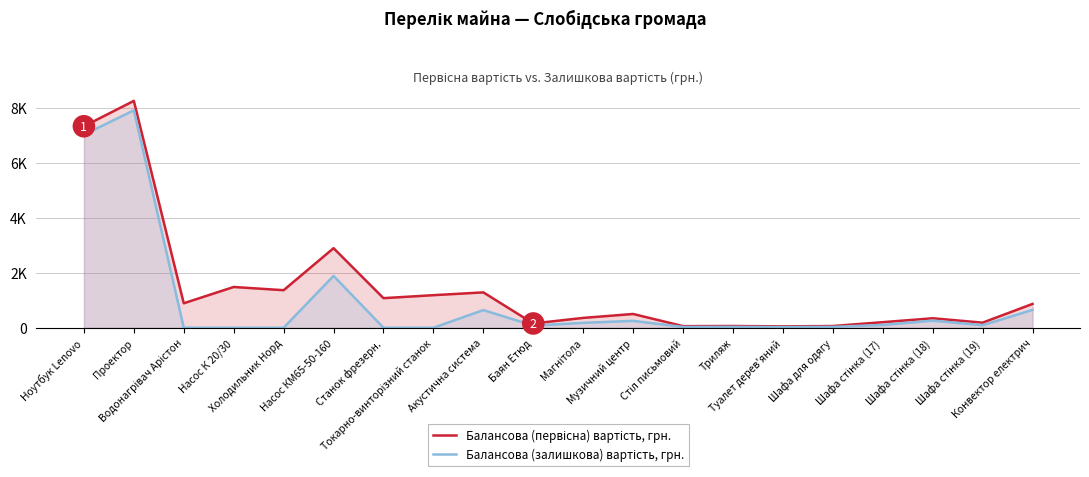

Between Туалет дерев'яний and Шафа для одягу, which series saw the biggest shift?

Балансова (первісна) вартість, грн.